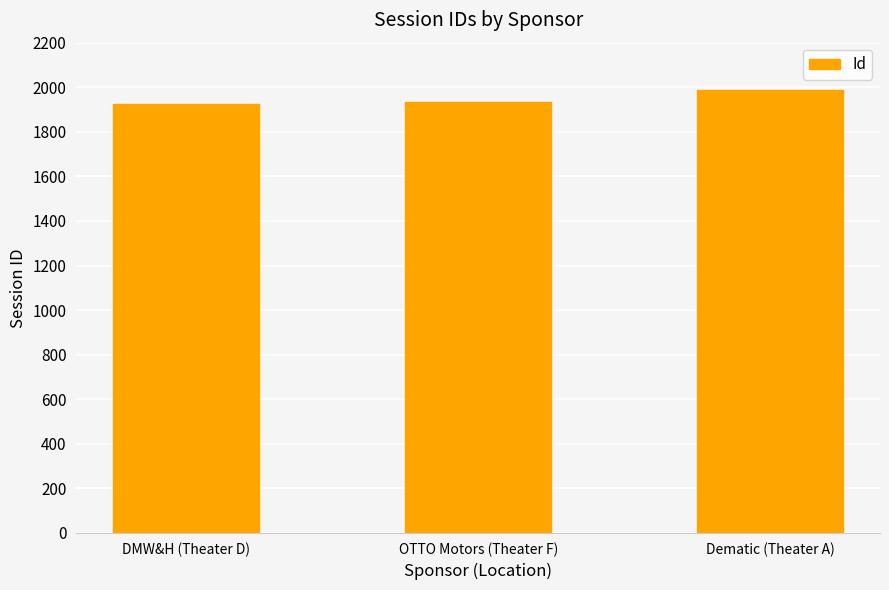

How many distinct data groups are displayed?

1